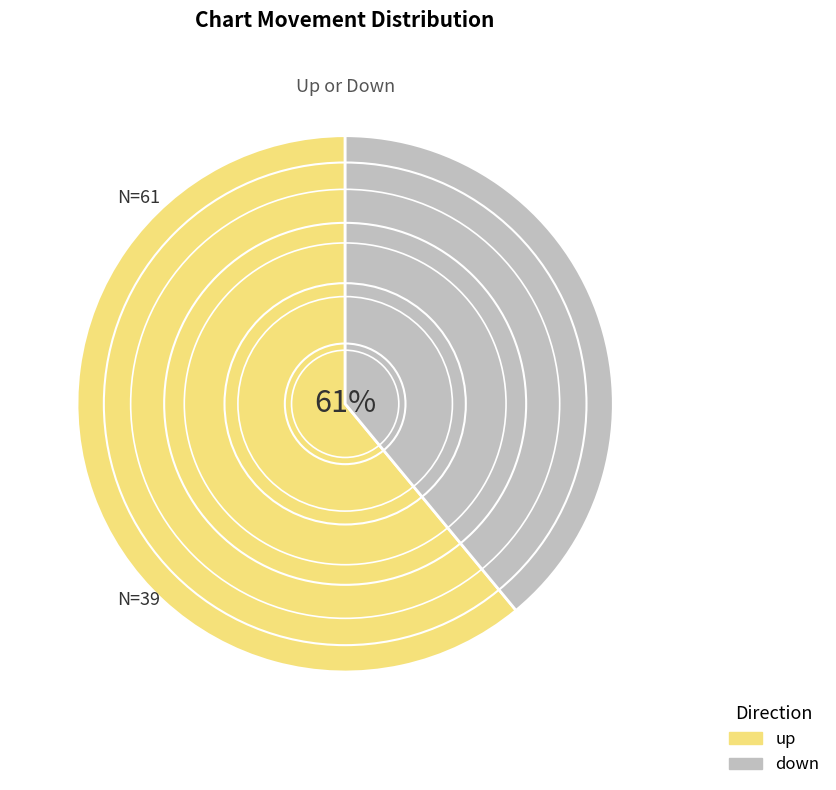

True or false: down accounts for 39% of the total.

True